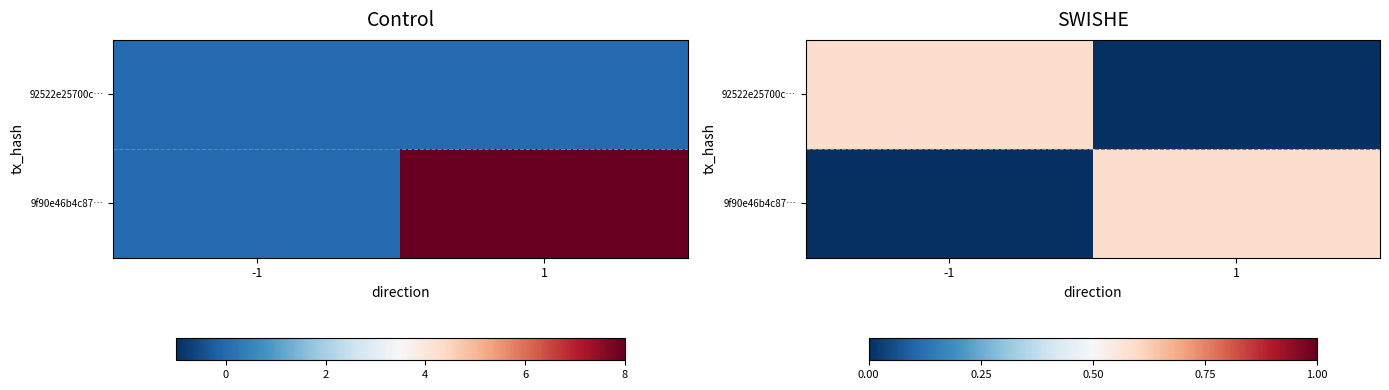

Rank the categories by 92522e25700c… value from highest to lowest.

-1, 1